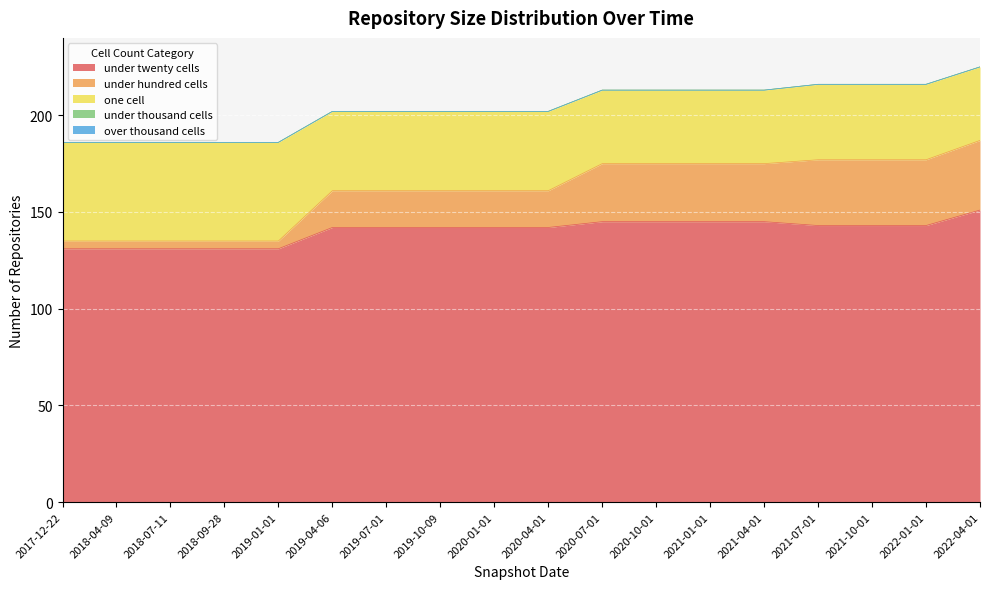

True or false: under_hundred_cells and under_twenty_cells intersect in this chart.

False